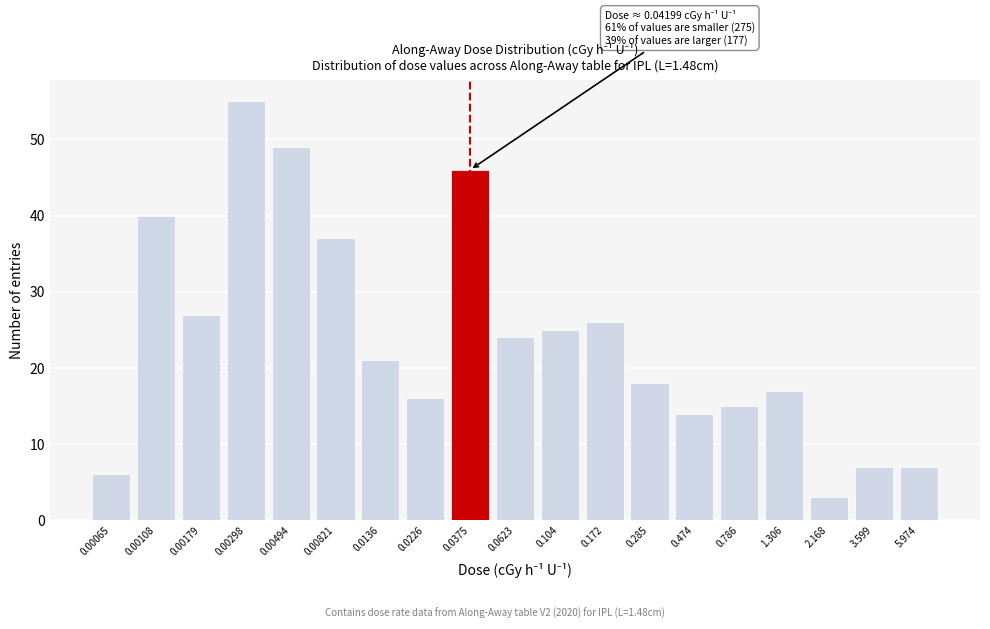

Reading left to right, extract all data points from this chart.

6	40	27	55	49	37	21	16	46	24	25	26	18	14	15	17	3	7	7